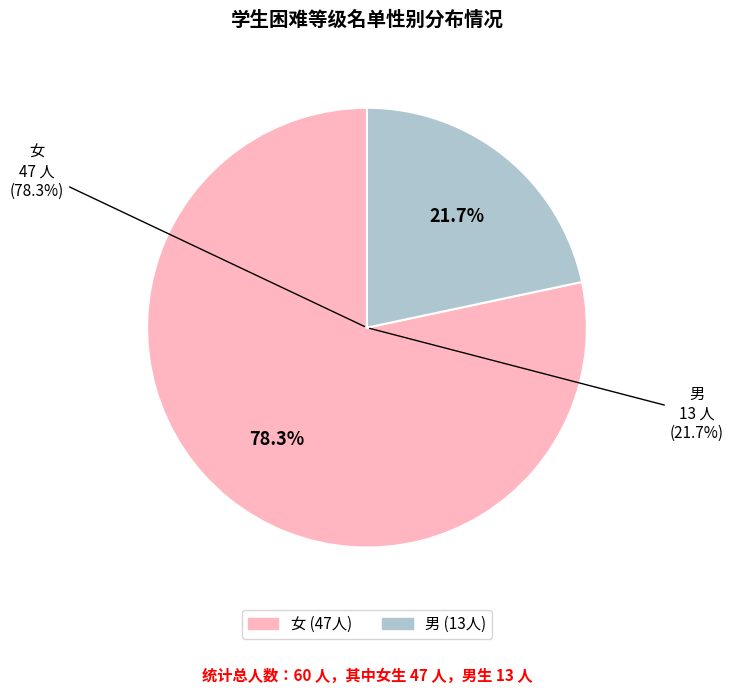

Approximately how many times larger is the value at 男 compared to 女?

0.3